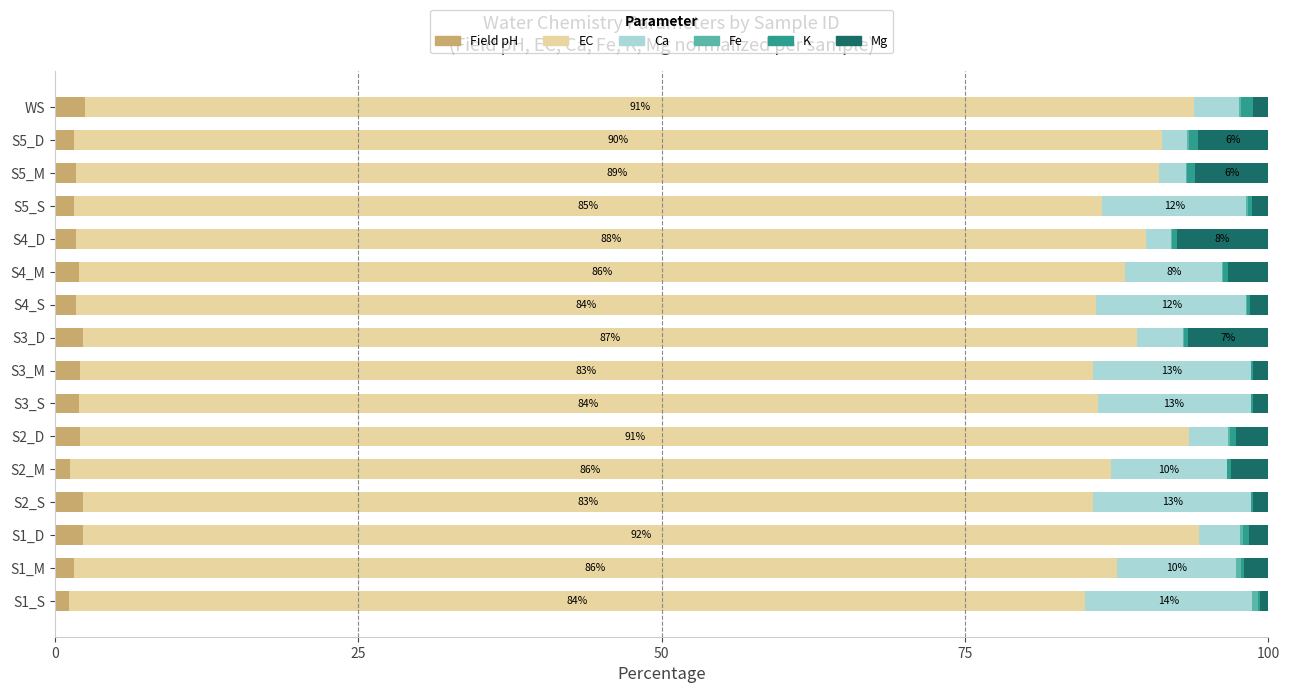

What is the maximum value for Field pH?

2.5